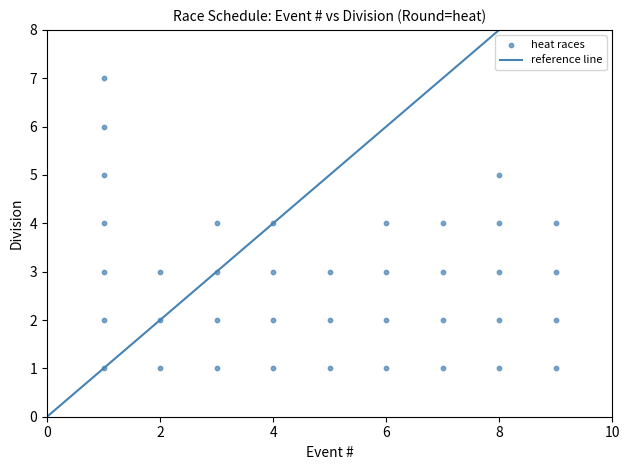

What is the range of X values (max minus min)?

8